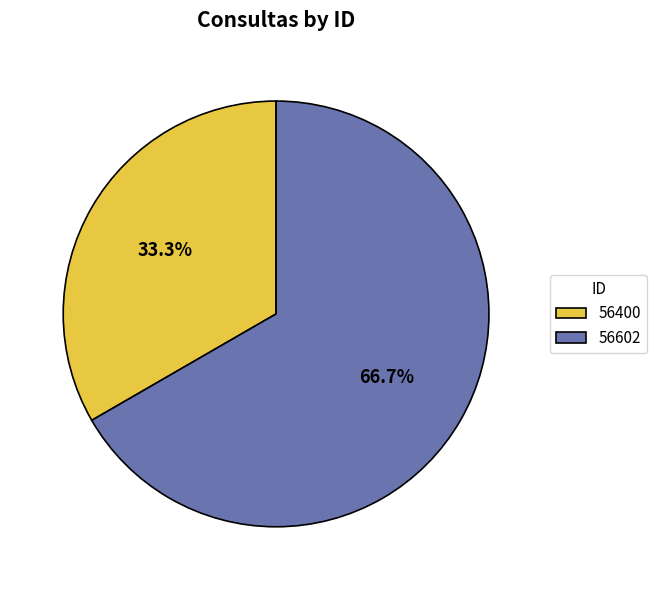

Between 56602 and 56400, which is larger?

56602